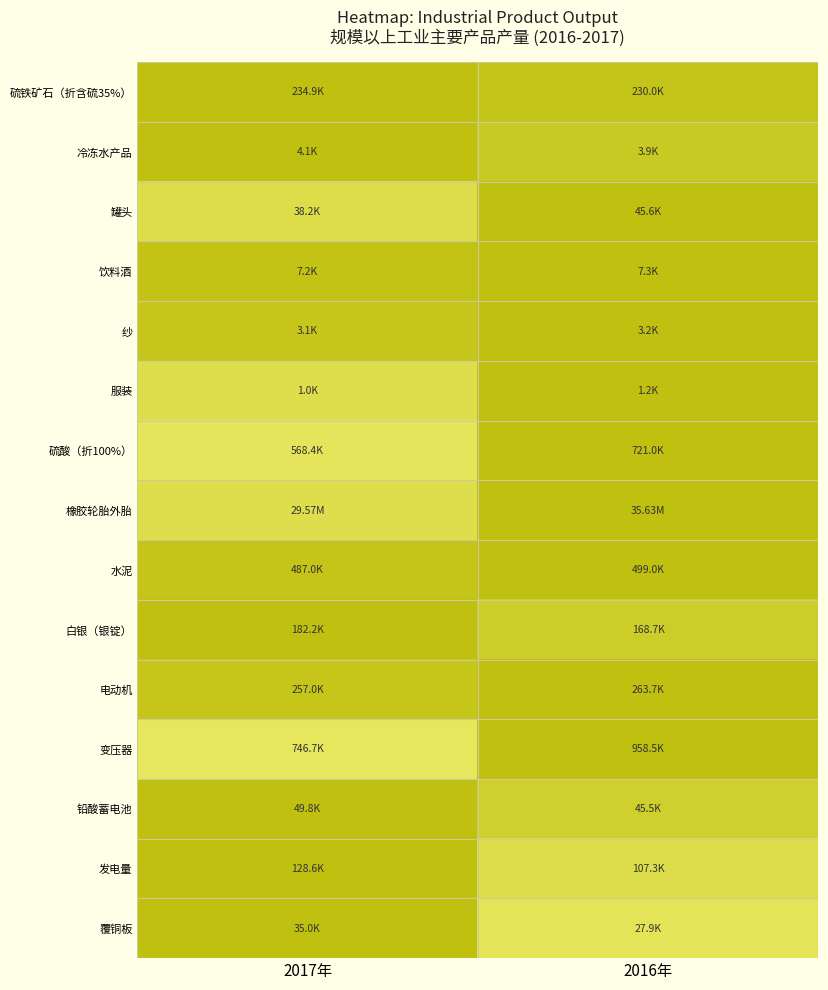

At which category is the sum across all series the highest?

2016年